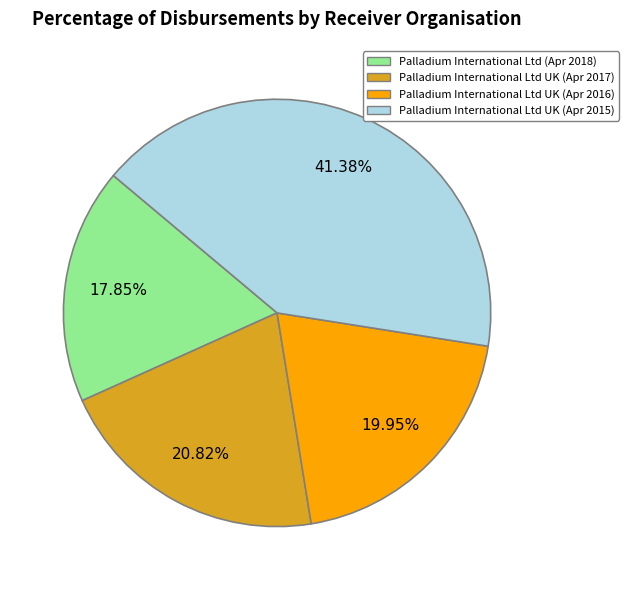

Rank the categories by value from highest to lowest.

Palladium International Ltd UK (Apr 2015), Palladium International Ltd UK (Apr 2017), Palladium International Ltd UK (Apr 2016), Palladium International Ltd (Apr 2018)